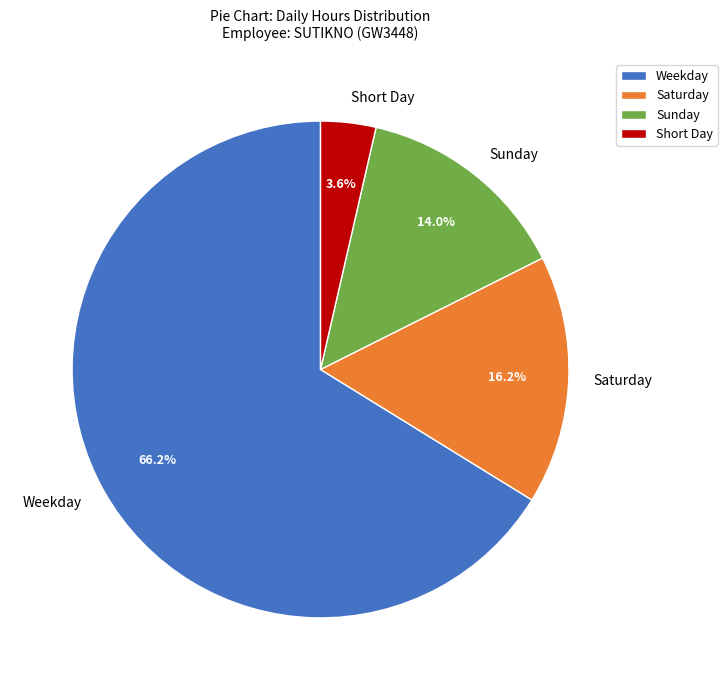

Count the number of slices in the pie.

4